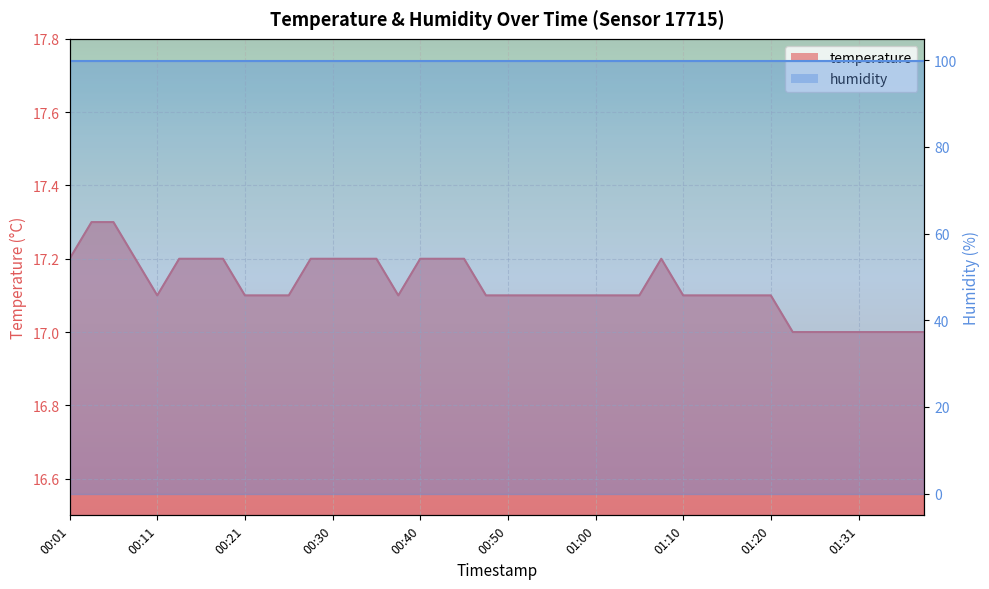

What is the label of the 36th point from the left?

01:28